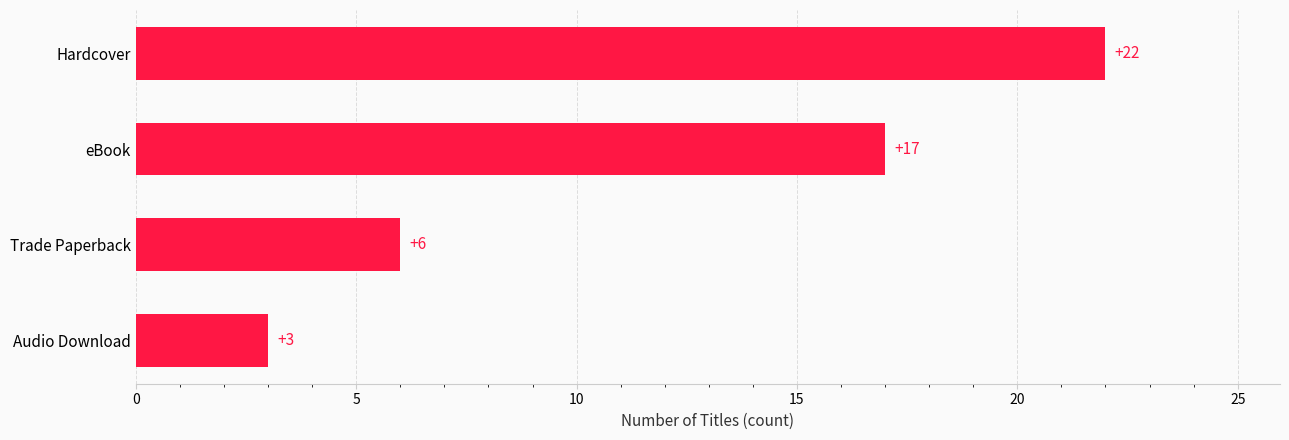

Approximately how many times larger is the value at Trade Paperback compared to eBook?

0.4